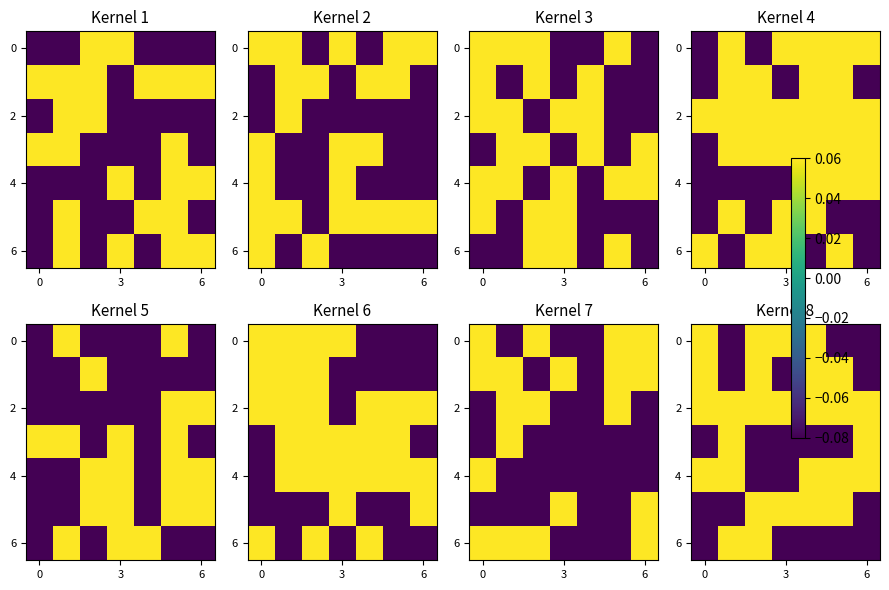

What is the smallest value displayed?

-0.1